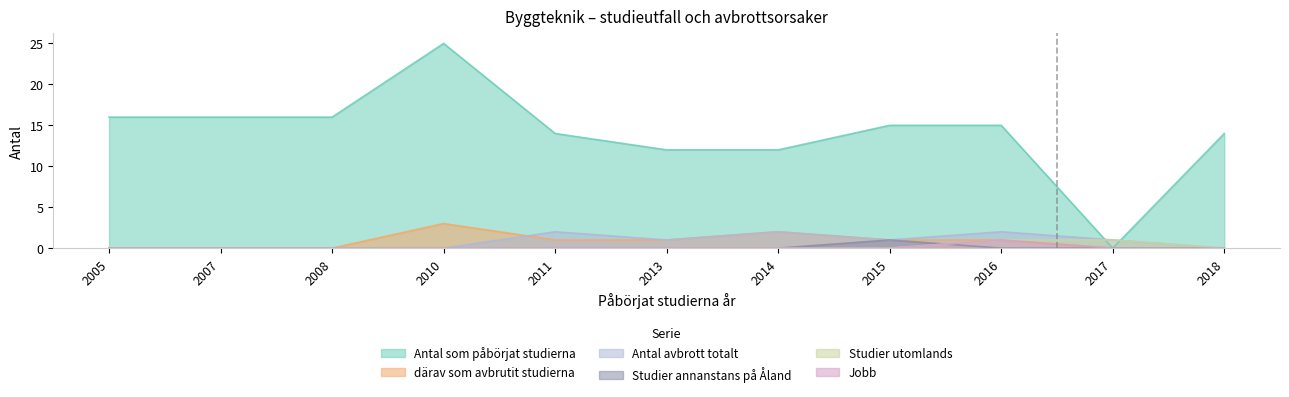

True or false: Studier utomlands and Jobb intersect in this chart.

False